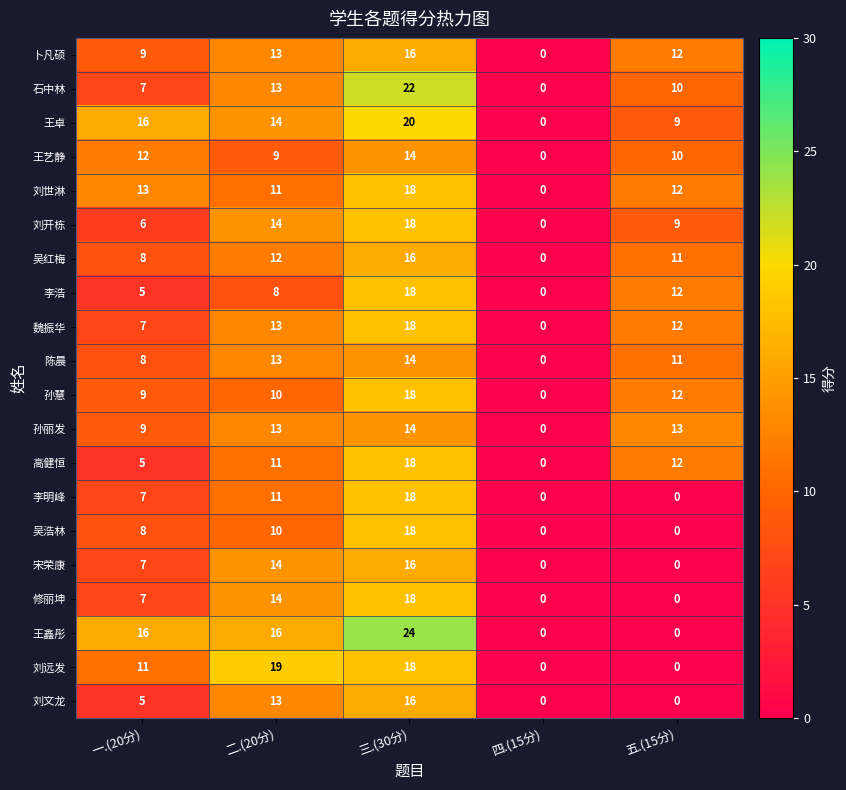

Is the value of 王艺静 at 一.(20分) greater than the value of 卜凡硕 at 三.(30分)?

No